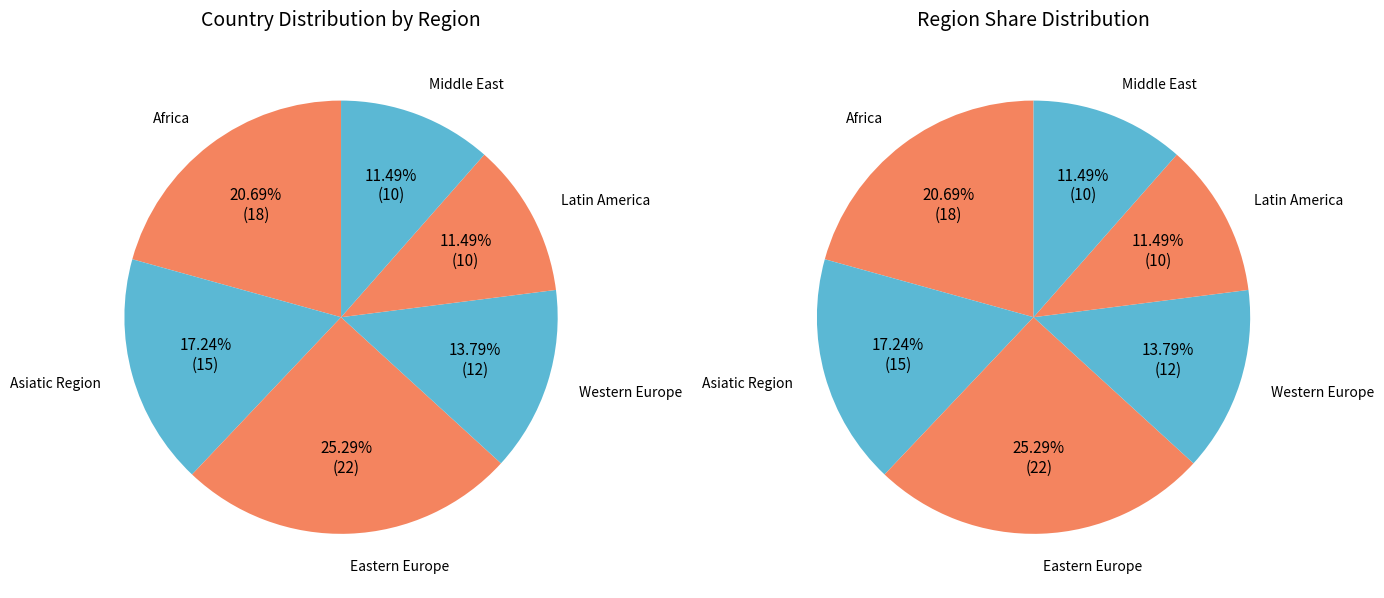

Count the number of slices in the pie.

6